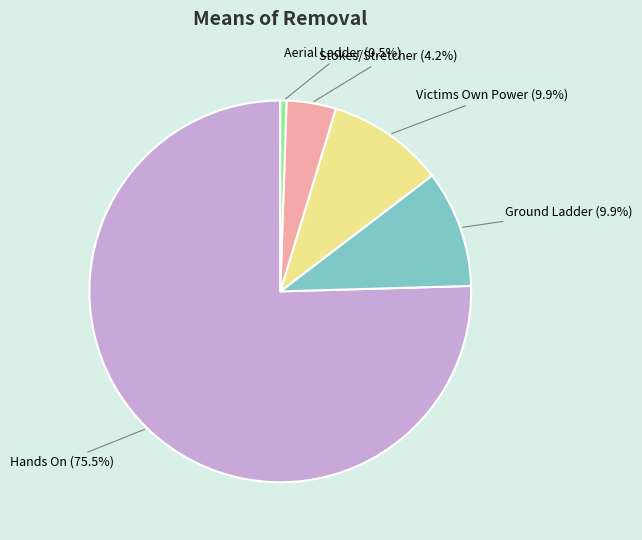

To the nearest percent, what is the difference between the largest and smallest slice percentages?

75%